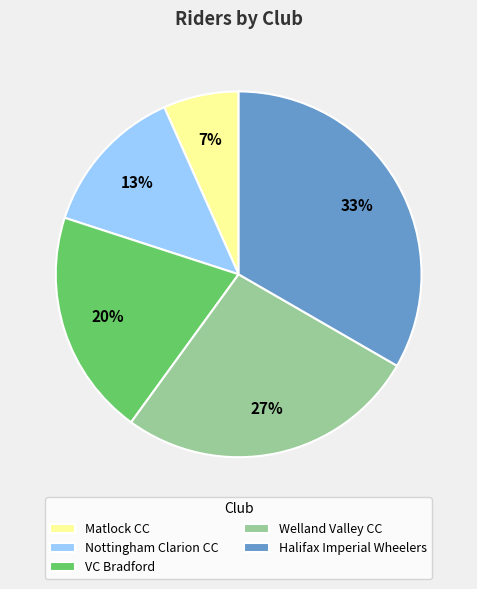

Between VC Bradford and Welland Valley CC, which is larger?

Welland Valley CC